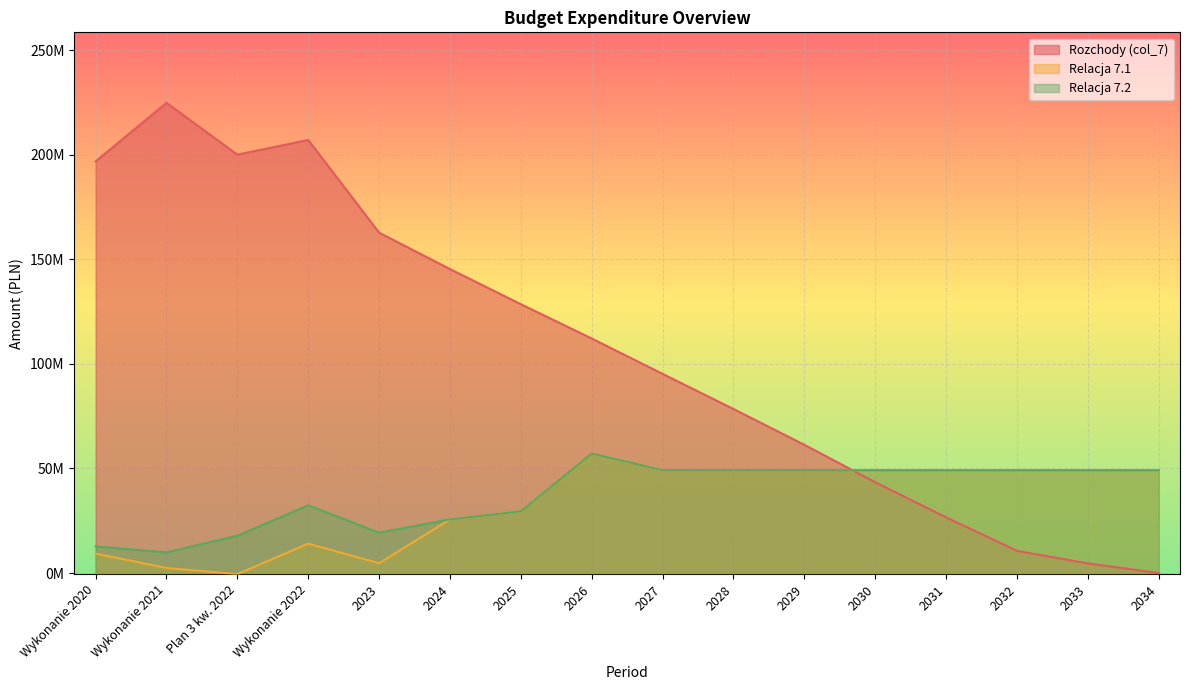

True or false: Relacja 7.1 and Relacja 7.2 intersect in this chart.

False